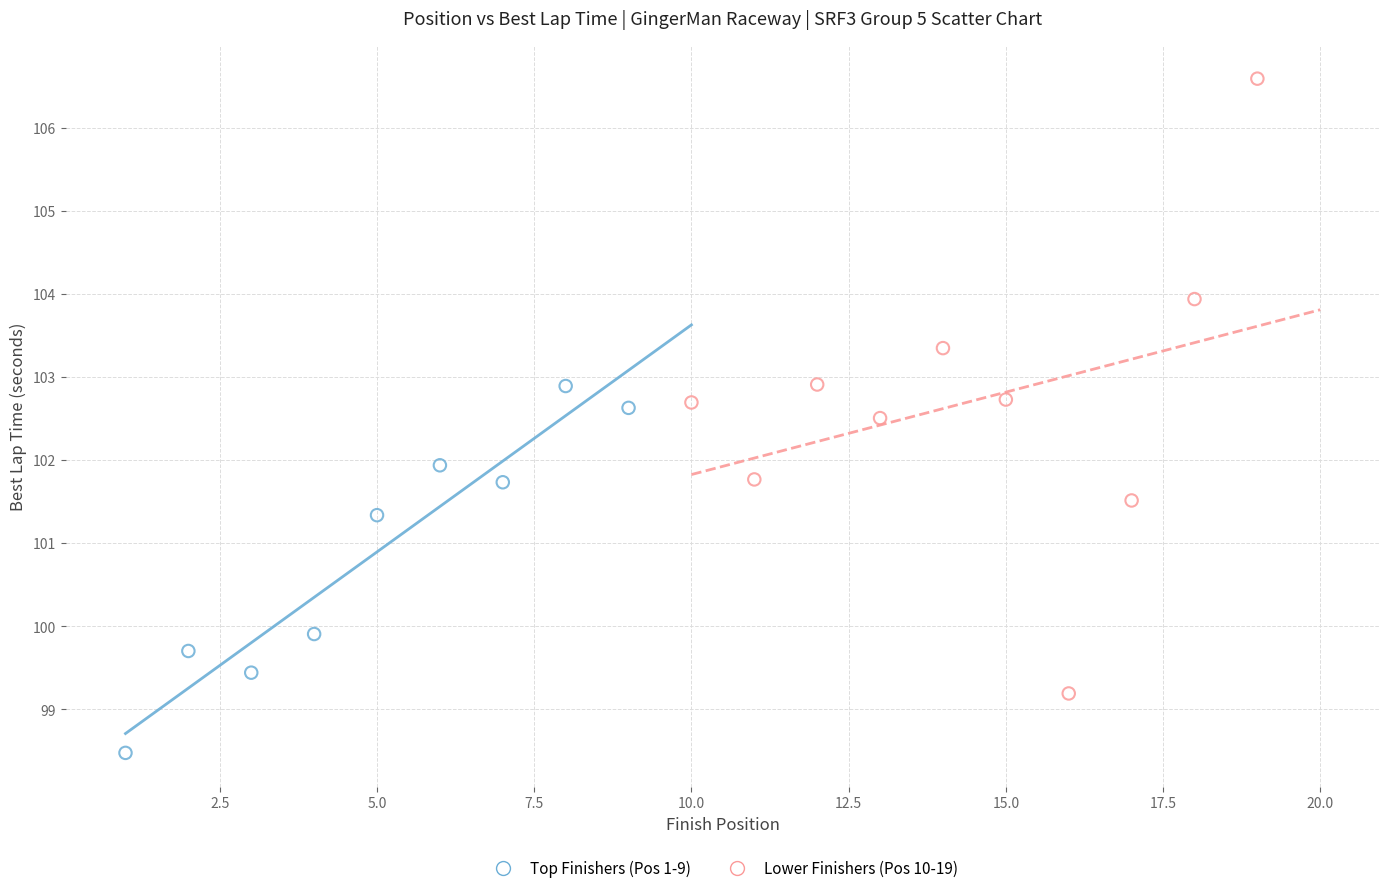

Which series has the largest Y range (max minus min)?

Lower Finishers (Pos 10-19)